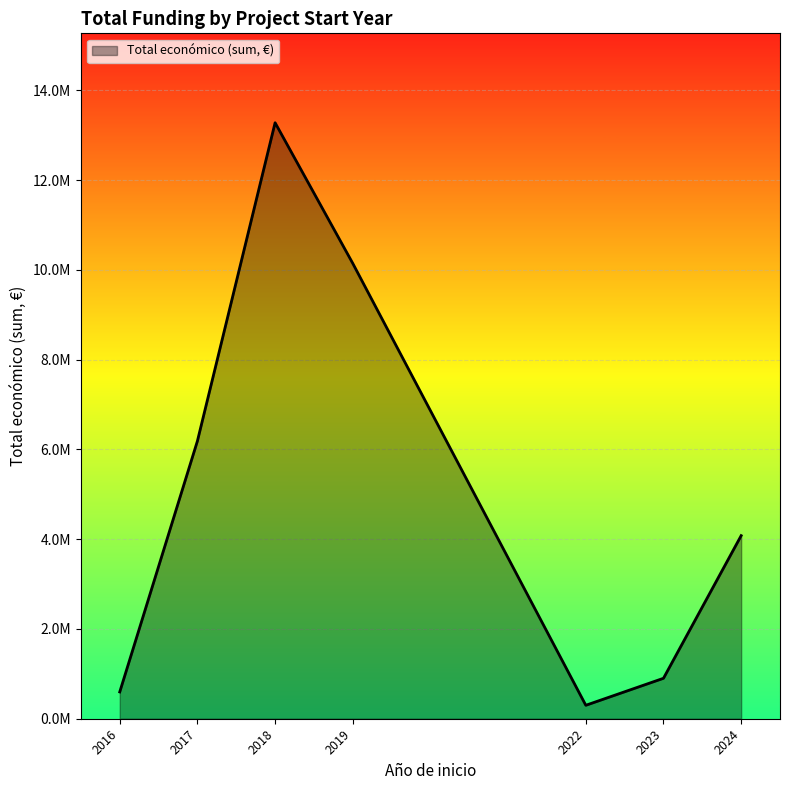

True or false: the data has more than 0 interior local peaks.

True